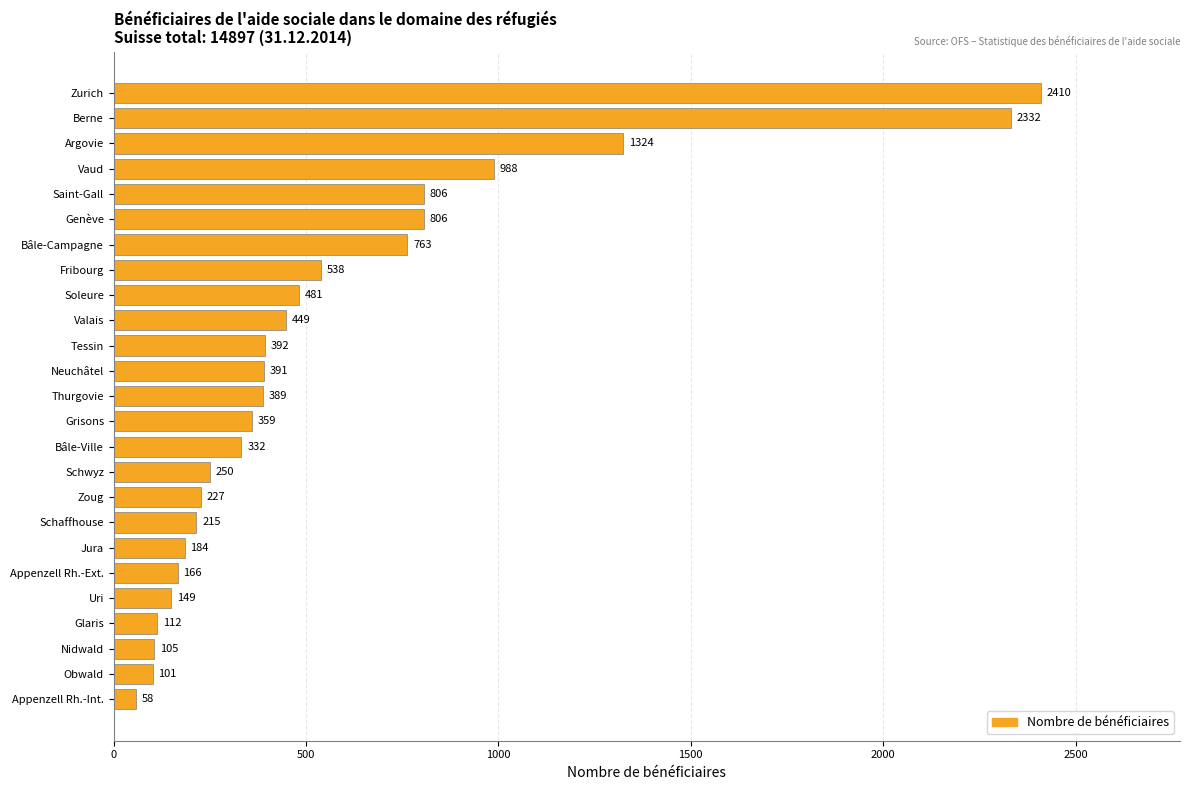

True or false: the data shows 370 at Zoug.

False